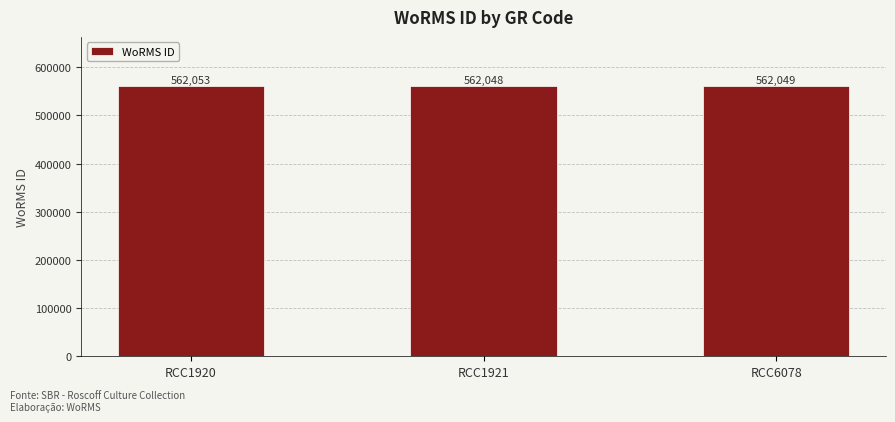

Reading left to right, extract all data points from this chart.

562053	562048	562049